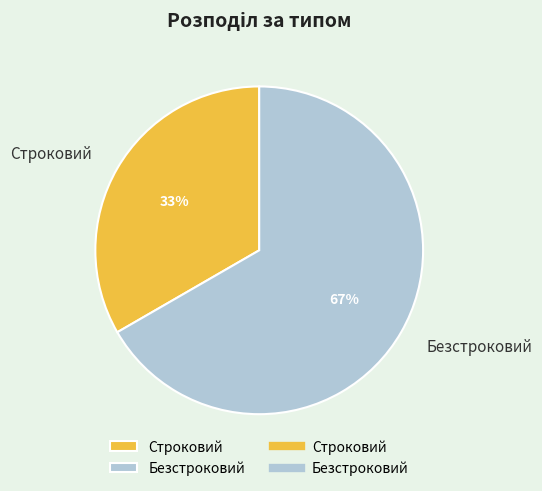

Which category has the smallest portion of the pie?

Строковий